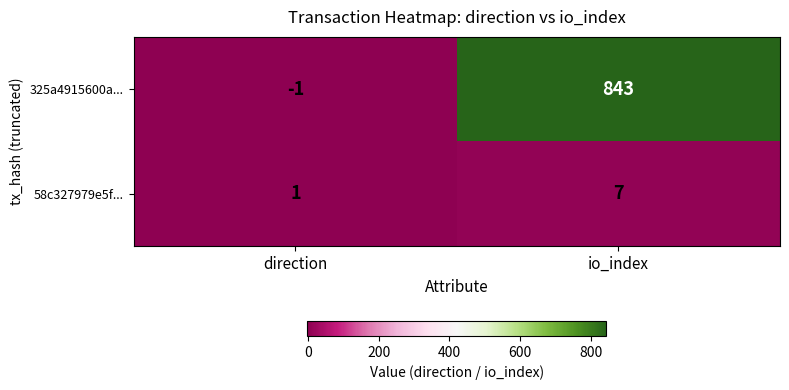

What is the maximum value shown in the chart?

843